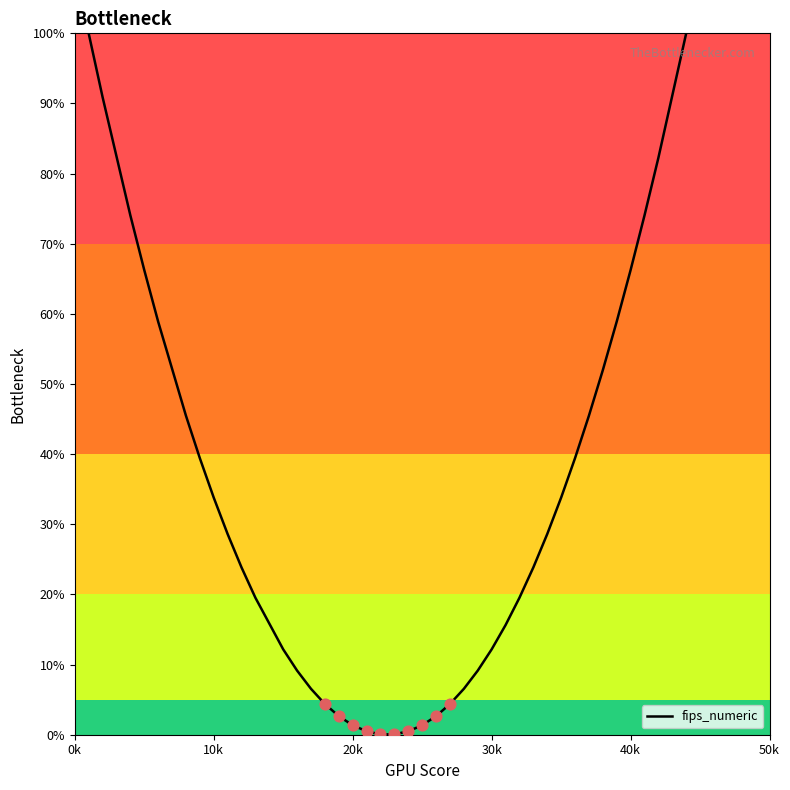

What is the difference between the maximum and minimum values?

99.9